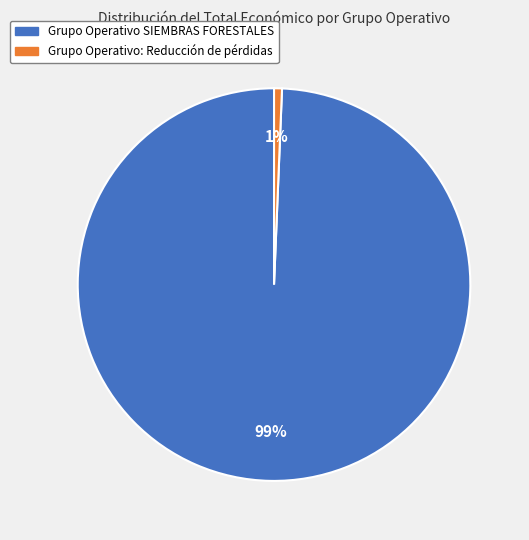

True or false: Grupo Operativo: Reducción de pérdidas accounts for 1% of the total.

True